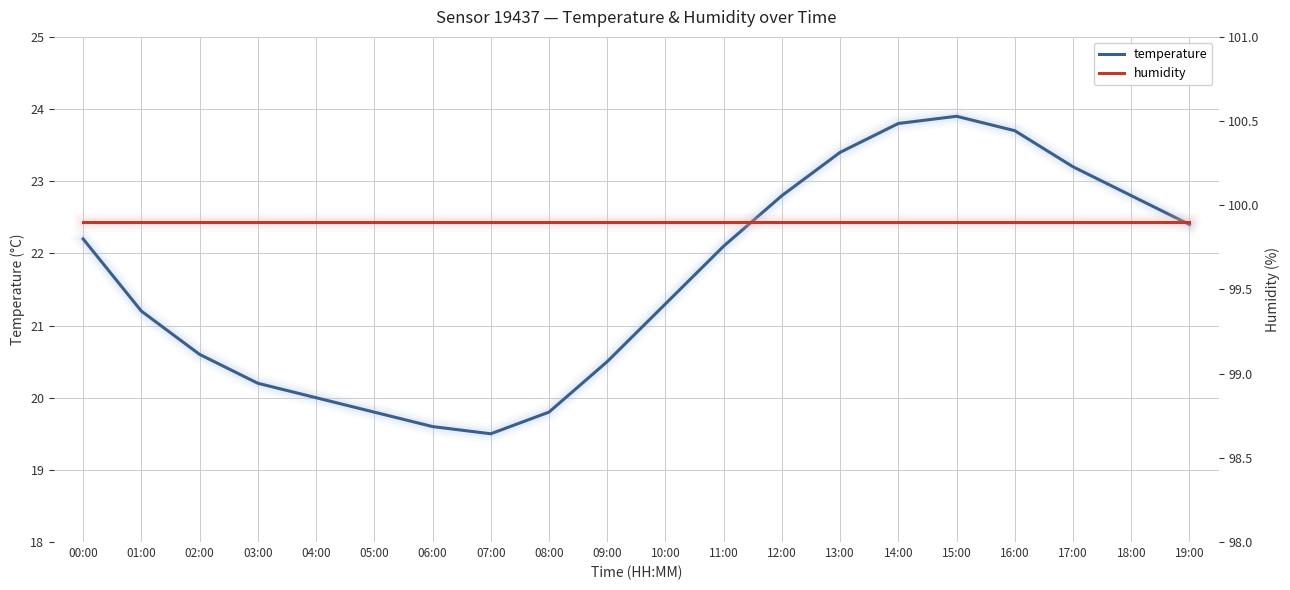

Which series has the largest total across all categories?

humidity